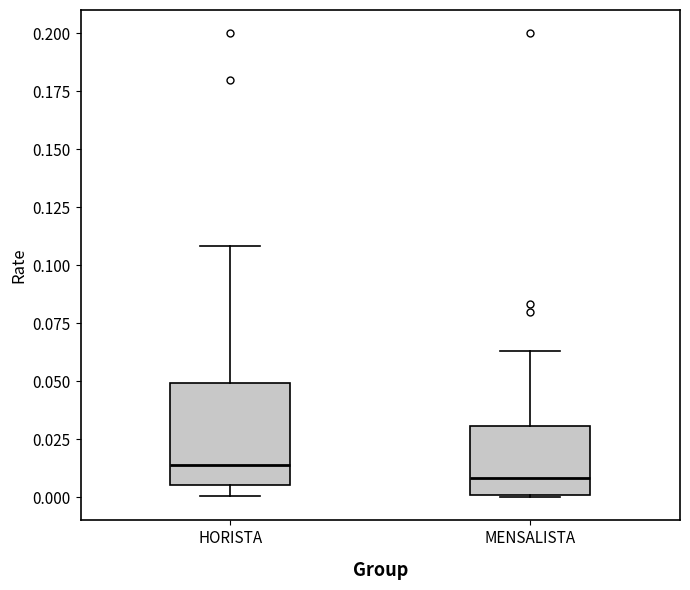

Reading left to right, read every box against the y-axis: the position of its median line, the range the box covers, and the ends of its whiskers. The values are not printed on the chart, so give them approximately, as read against the axis.

HORISTA: median 0.015, box 0.005 to 0.050, whiskers 0.000 to 0.110
MENSALISTA: median 0.010, box 0.000 to 0.030, whiskers 0.000 to 0.065